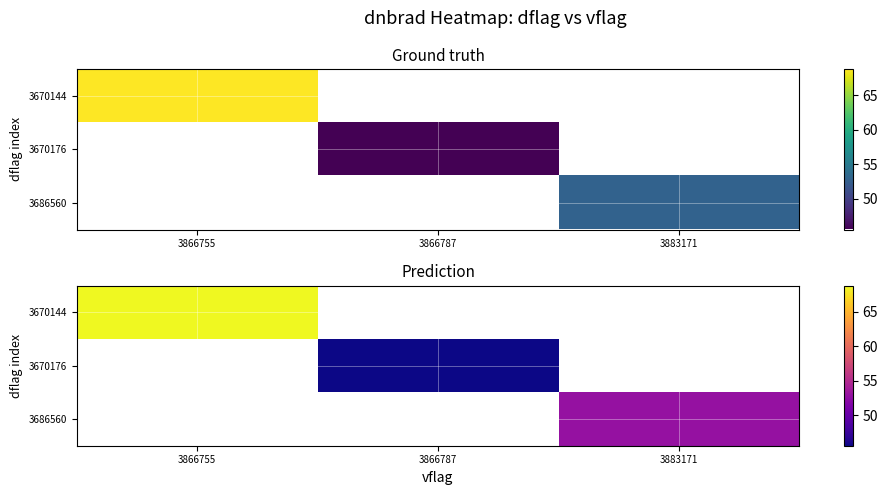

Which label corresponds to the largest value in the chart?

3866755